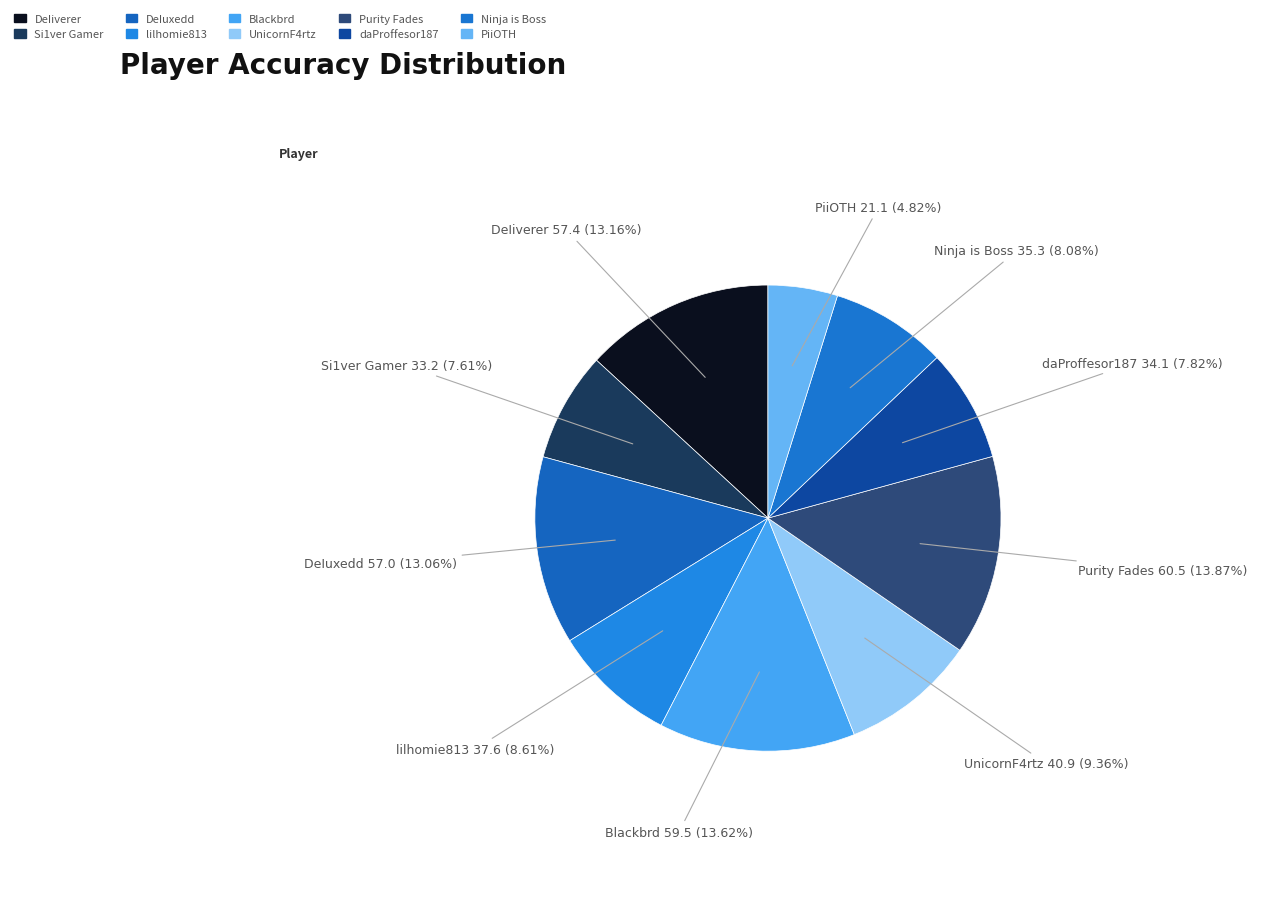

Which category has the smallest portion of the pie?

PiiOTH